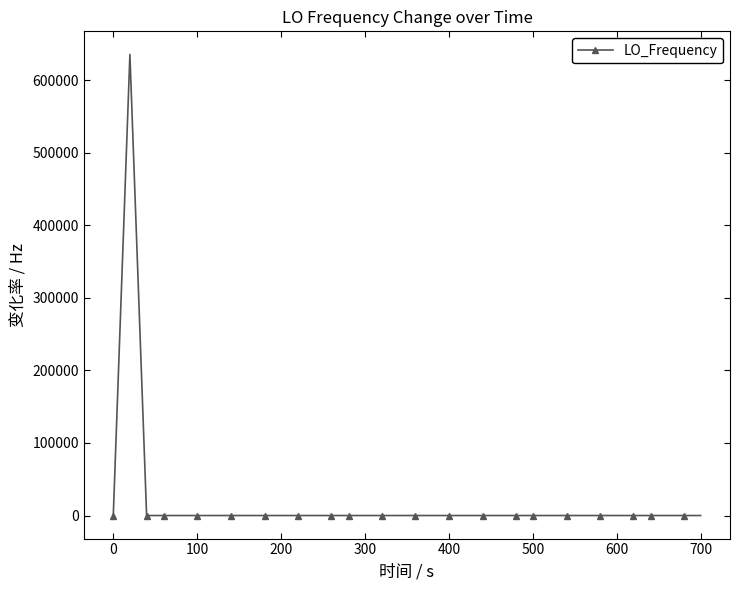

Does the chart display data point markers on the line(s)?

Yes